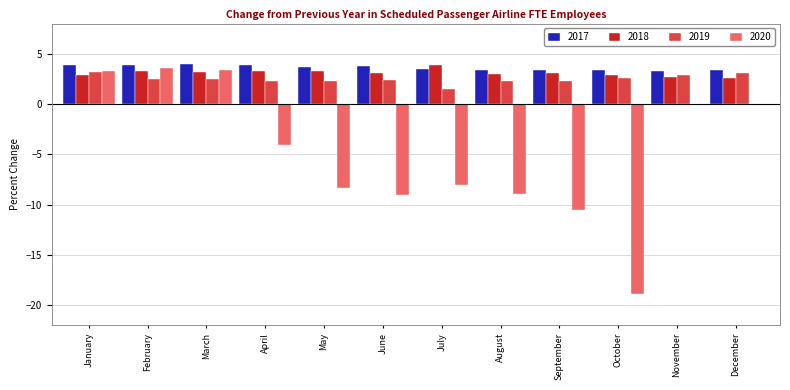

What is the highest value of the 2018 series?

3.9